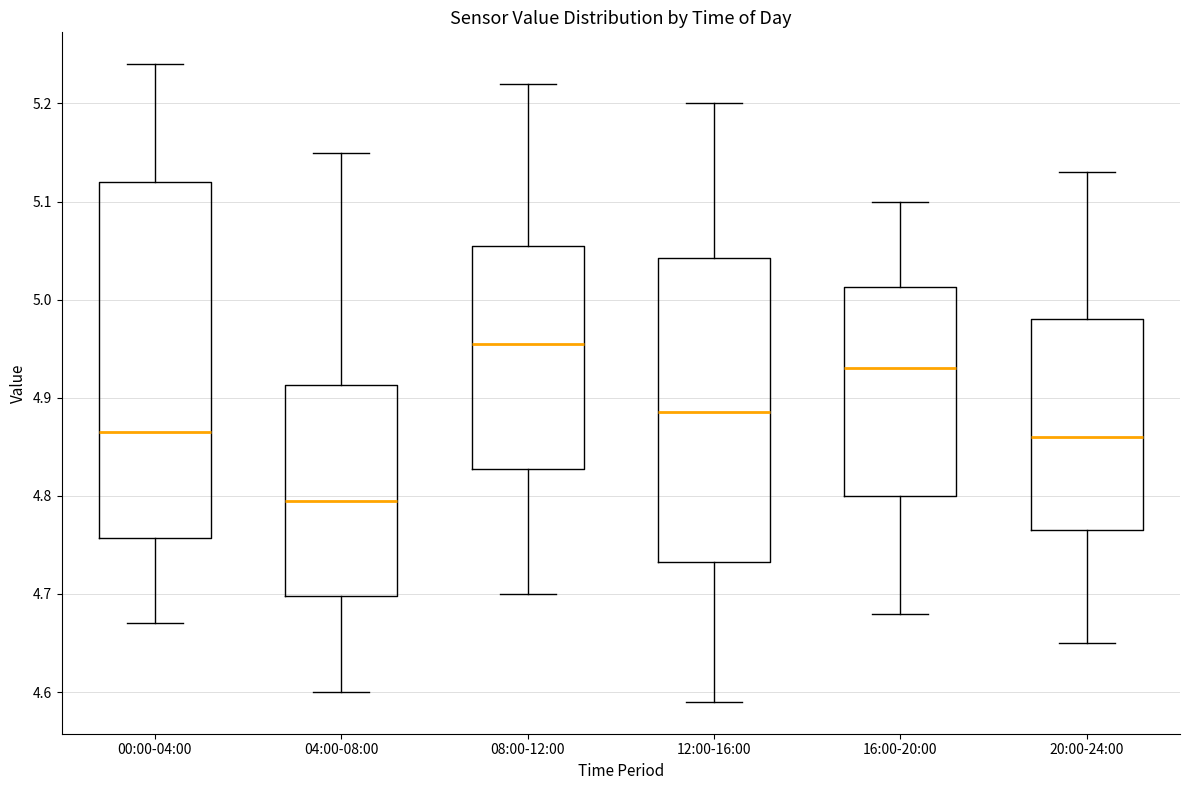

Reading left to right, read every box against the y-axis: the position of its median line, the range the box covers, and the ends of its whiskers. The values are not printed on the chart, so give them approximately, as read against the axis.

00:00-04:00: median 4.87, box 4.76 to 5.12, whiskers 4.67 to 5.24
04:00-08:00: median 4.80, box 4.70 to 4.91, whiskers 4.60 to 5.15
08:00-12:00: median 4.96, box 4.83 to 5.06, whiskers 4.70 to 5.22
12:00-16:00: median 4.89, box 4.73 to 5.04, whiskers 4.59 to 5.20
16:00-20:00: median 4.93, box 4.80 to 5.01, whiskers 4.68 to 5.10
20:00-24:00: median 4.86, box 4.77 to 4.98, whiskers 4.65 to 5.13